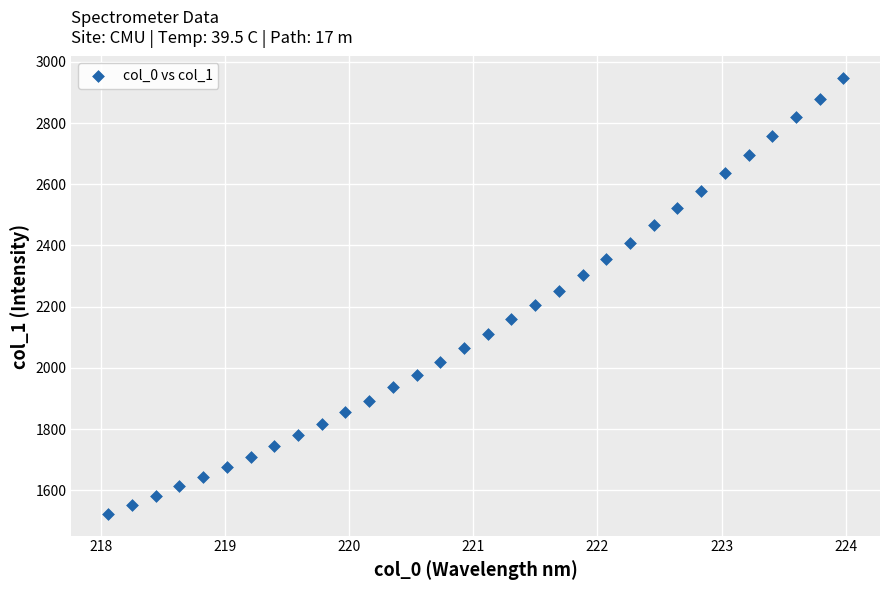

What is the range of X values (max minus min)?

5.9